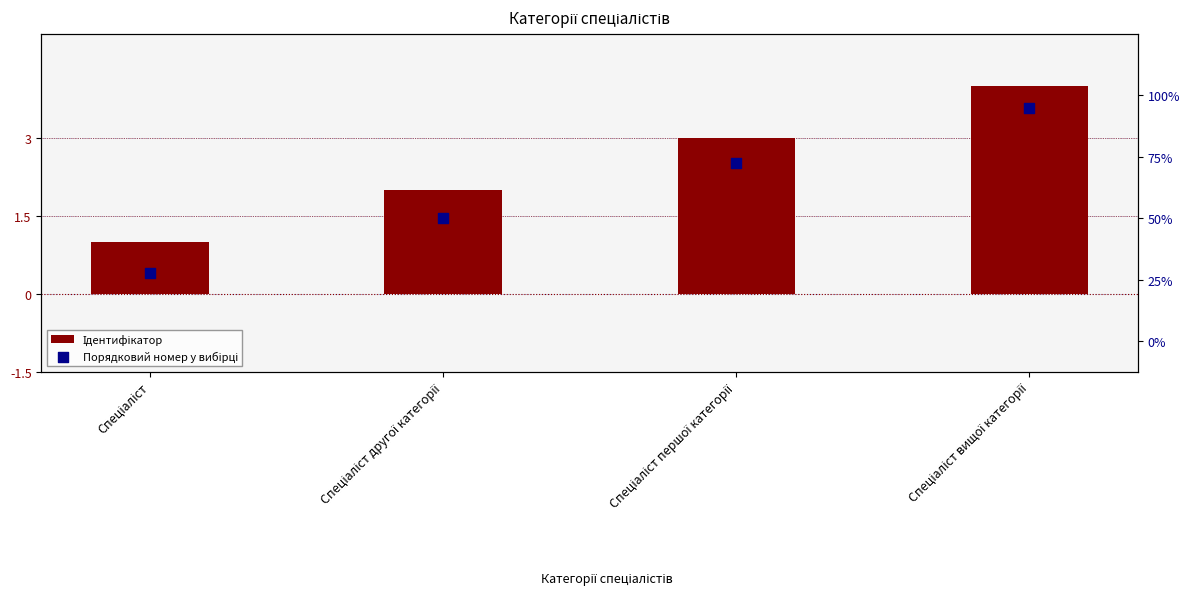

At which category is the sum across all series the highest?

Спеціаліст вищої категорії